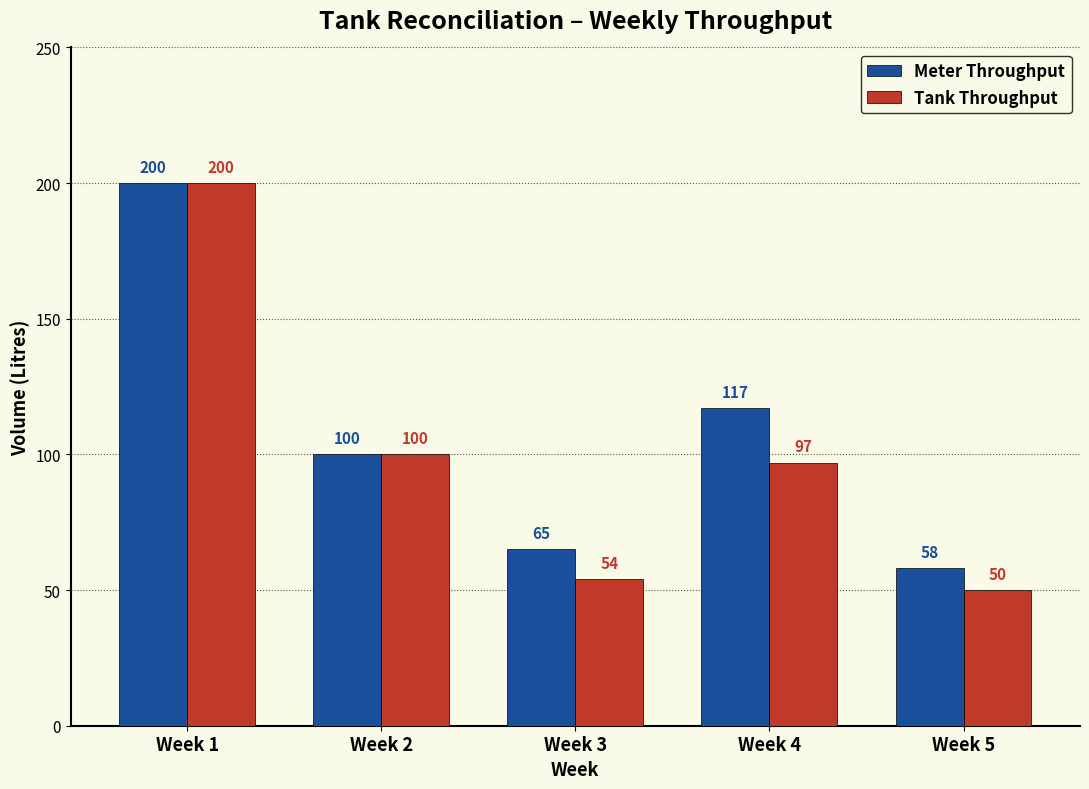

Rank the series by their average value, from highest to lowest.

Meter Throughput, Tank Throughput